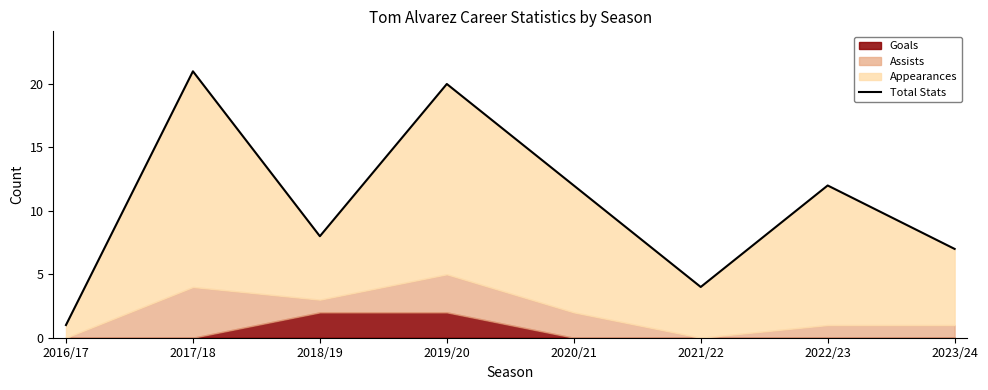

Which label corresponds to the smallest value in the chart?

2016/17